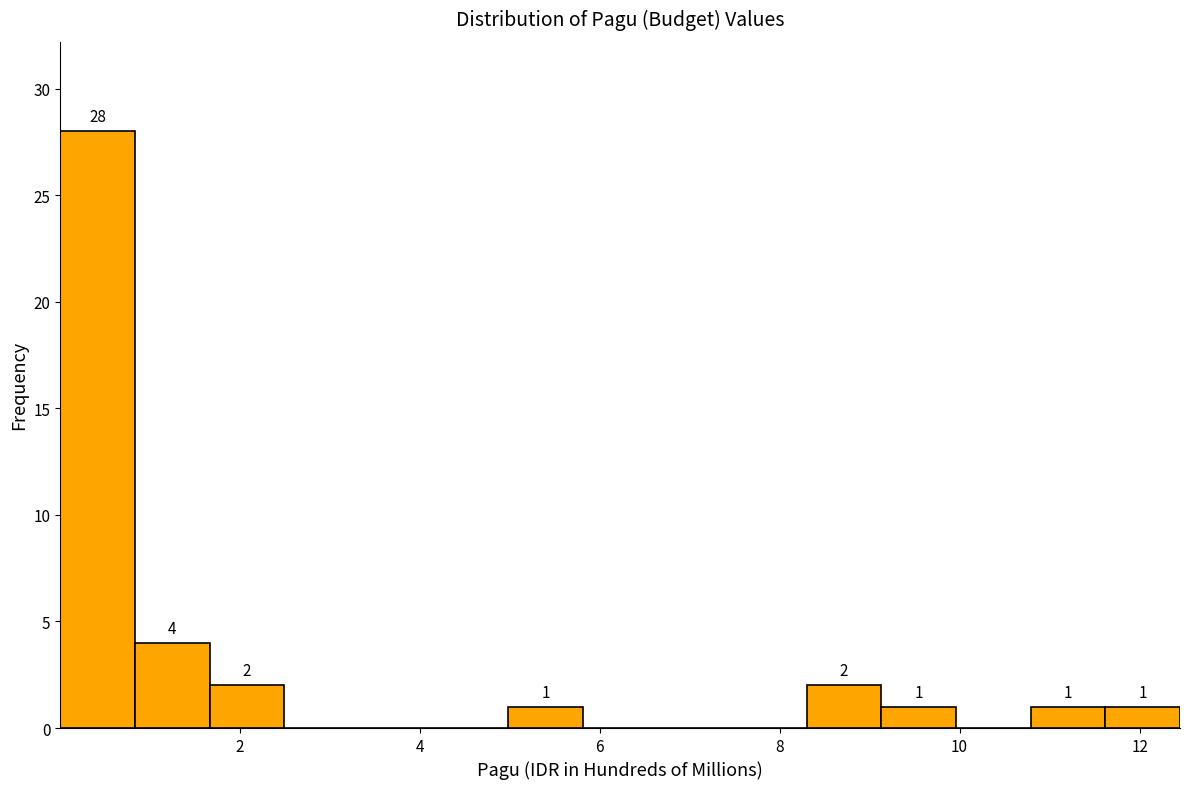

Which range on the x-axis has the tallest bar?

0.0 to 0.8